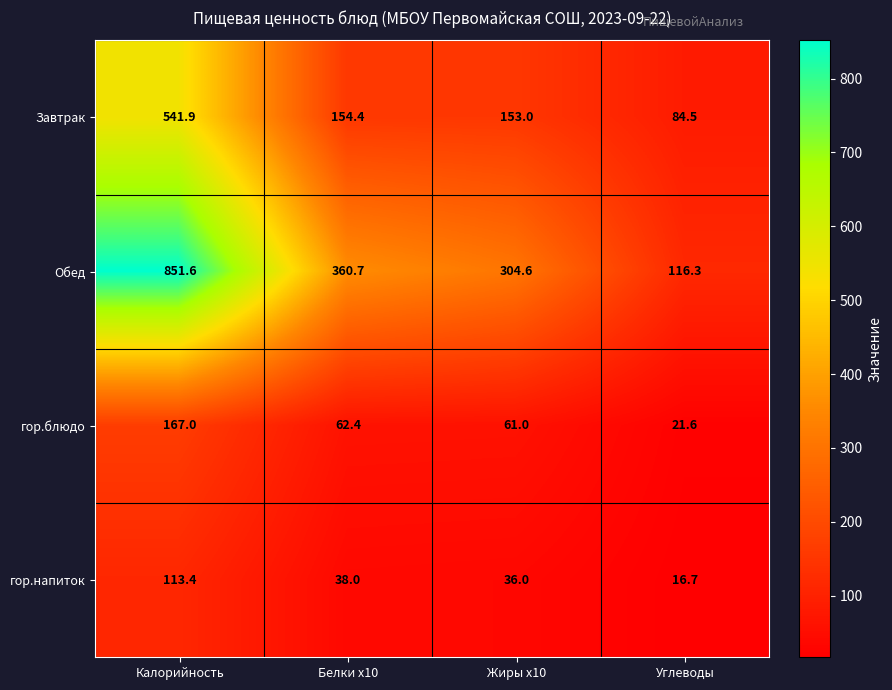

True or false: Обед has a value of 65.5 at Углеводы.

False